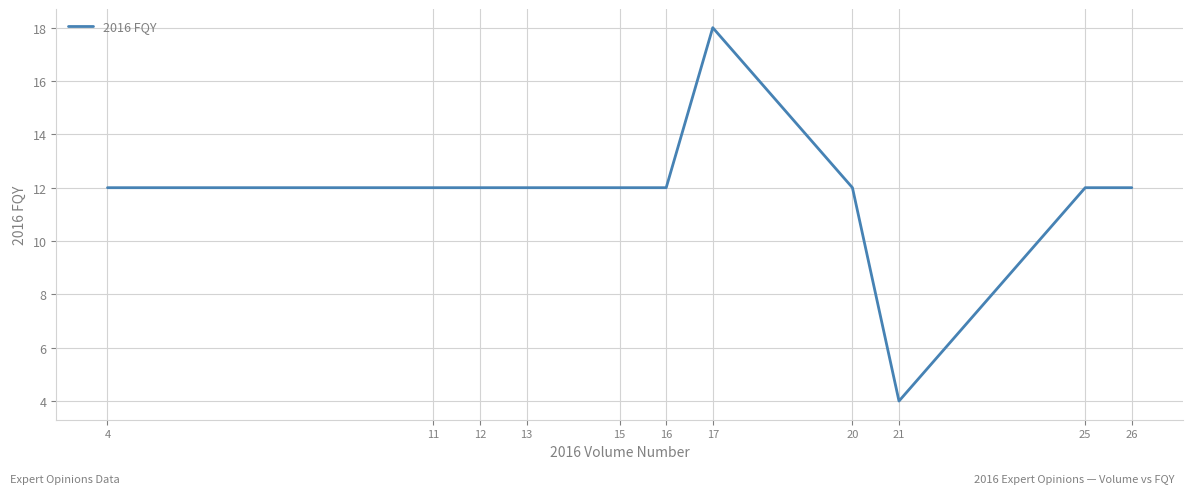

Approximately how many times larger is the value at 11 compared to 13?

1.0